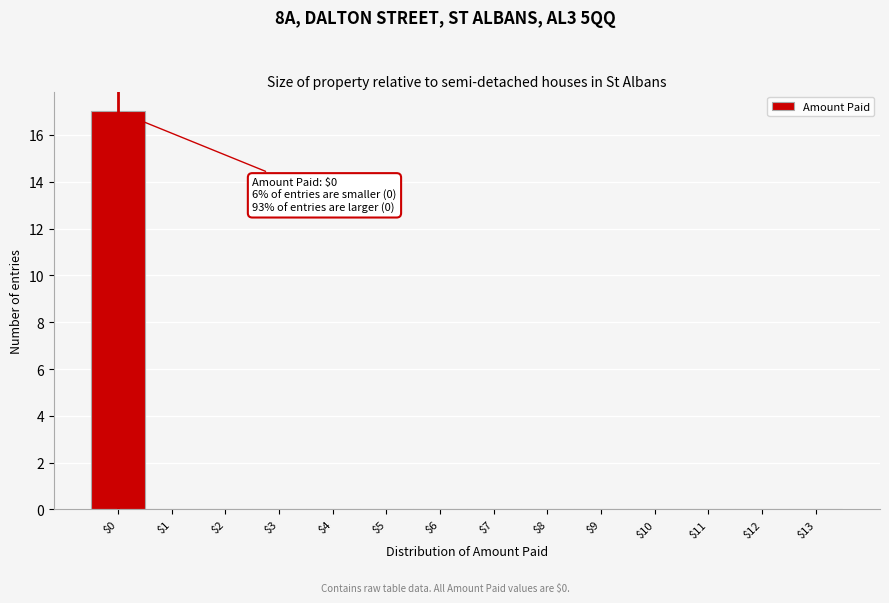

Over which range of the x-axis is the bar tallest?

-0.5 to 0.5